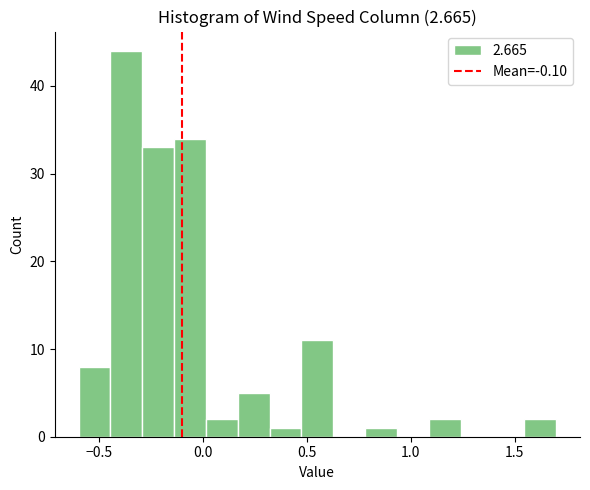

Read against the x-axis, roughly where is the centre of the tallest bar?

-0.35